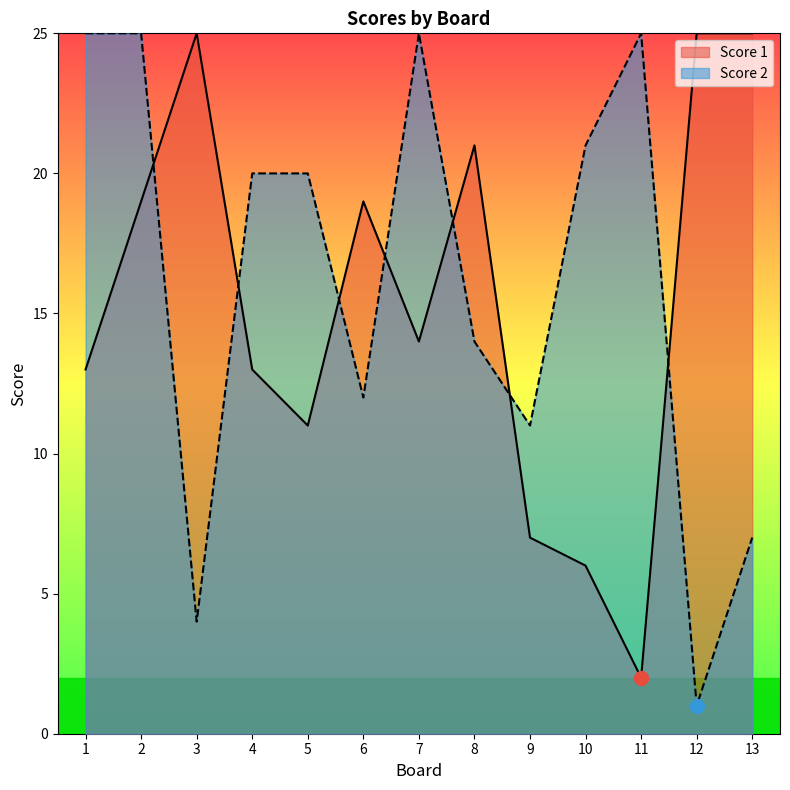

True or false: Score 1 and Score 2 intersect in this chart.

True